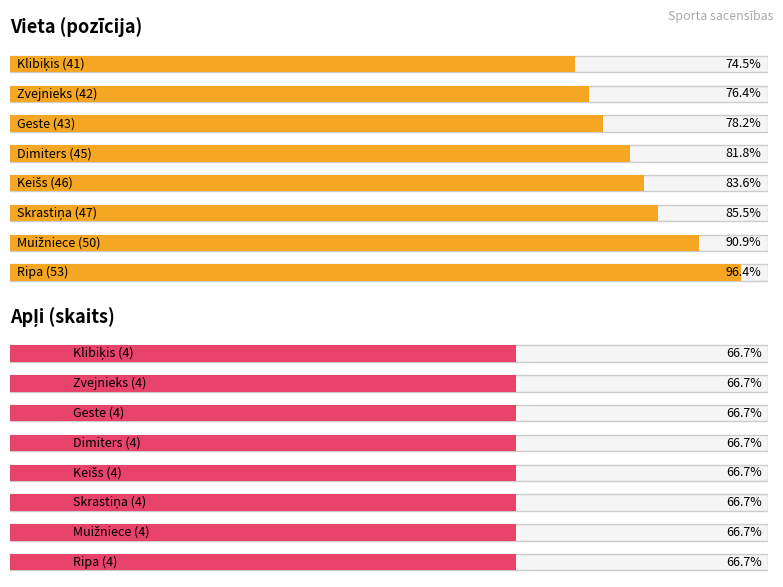

What is the spread (max minus min) of values at Ripa?

49